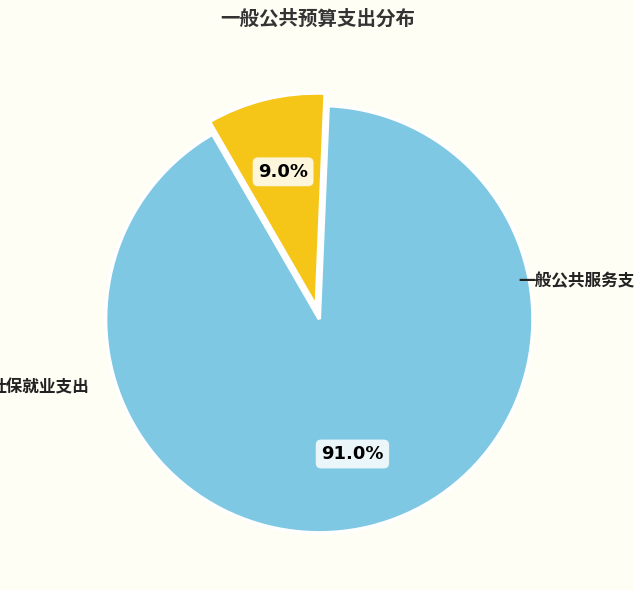

To the nearest percent, what is the difference between the largest and smallest slice percentages?

82%